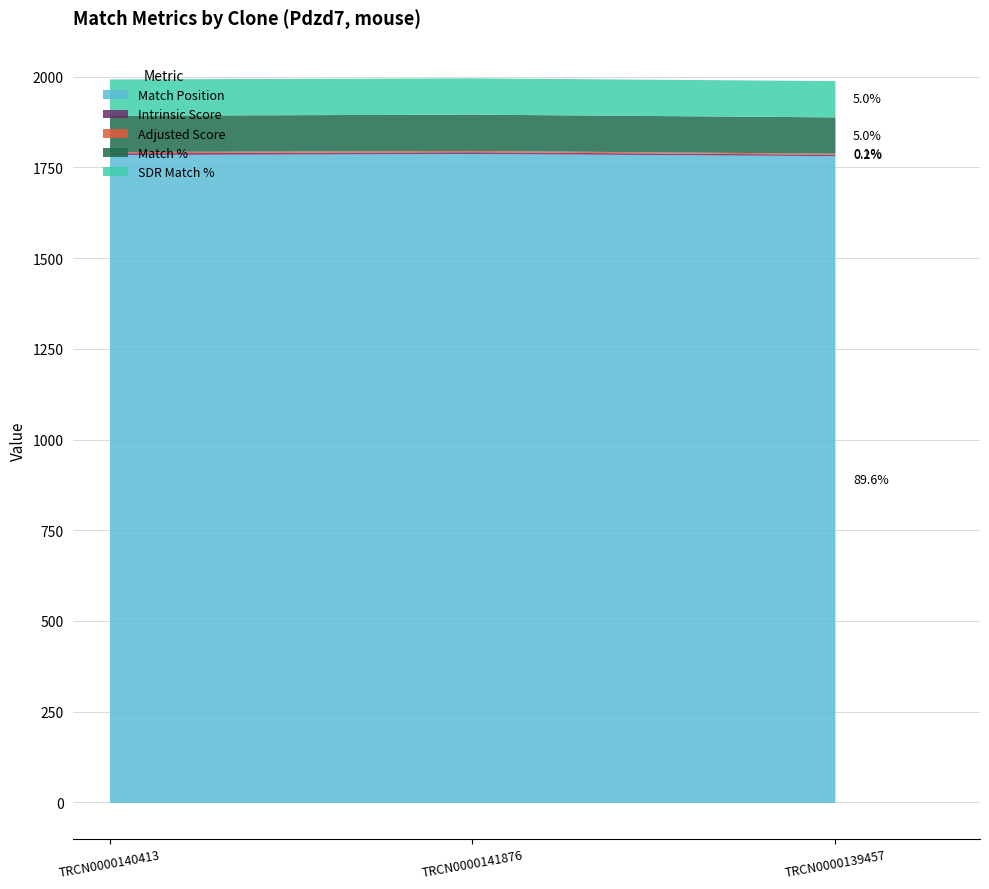

What is the difference between the Match Position values at TRCN0000141876 and TRCN0000139457?

6.0